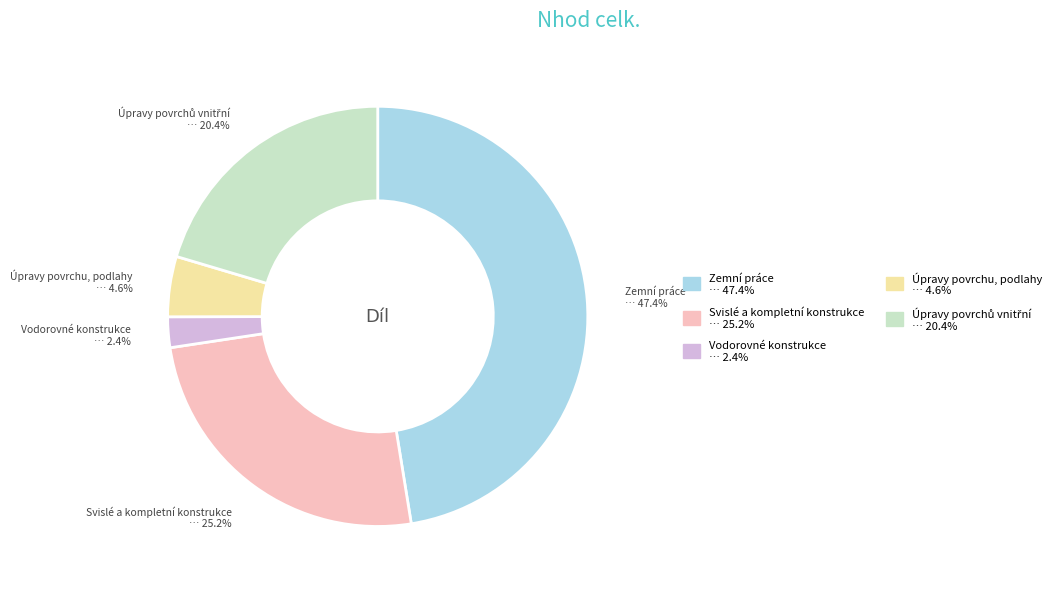

What is the smallest slice in the pie chart?

Vodorovné konstrukce